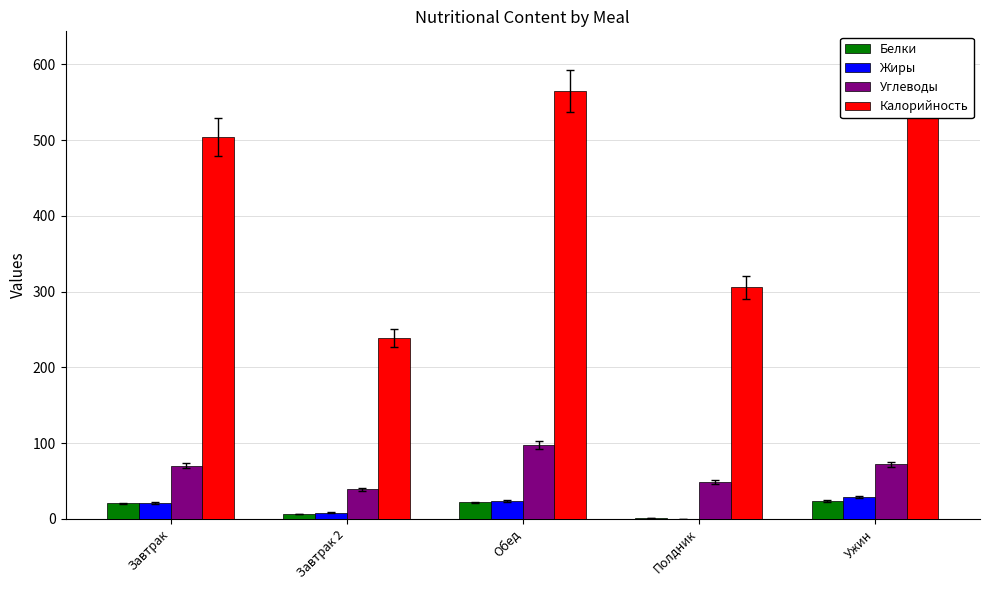

How many values in Жиры are above zero?

4